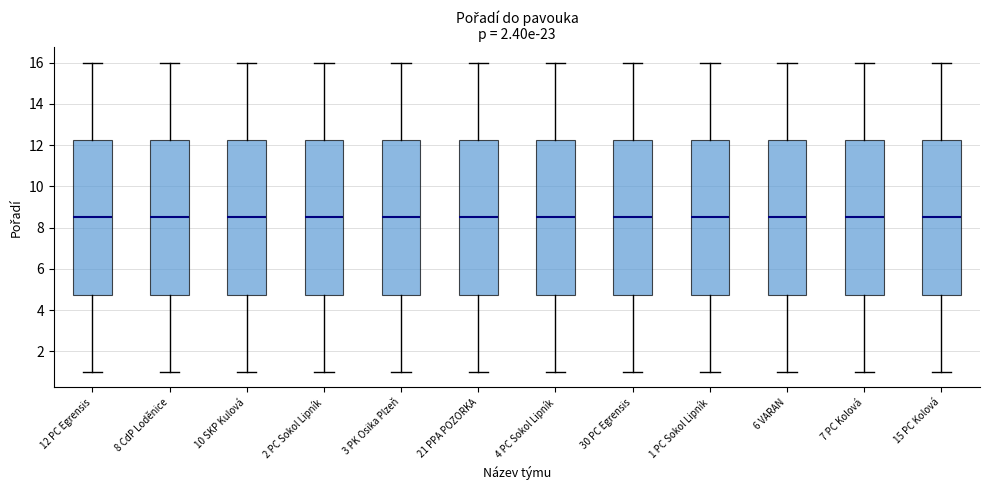

Reading left to right, read every box against the y-axis: the position of its median line, the range the box covers, and the ends of its whiskers. The values are not printed on the chart, so give them approximately, as read against the axis.

12 PC Egrensis: median 8.6, box 4.8 to 12.2, whiskers 1.0 to 16.0
8 CdP Loděnice: median 8.6, box 4.8 to 12.2, whiskers 1.0 to 16.0
10 SKP Kulová: median 8.6, box 4.8 to 12.2, whiskers 1.0 to 16.0
2 PC Sokol Lipník: median 8.6, box 4.8 to 12.2, whiskers 1.0 to 16.0
3 PK Osika Plzeň: median 8.6, box 4.8 to 12.2, whiskers 1.0 to 16.0
21 PPA POZORKA: median 8.6, box 4.8 to 12.2, whiskers 1.0 to 16.0
4 PC Sokol Lipník: median 8.6, box 4.8 to 12.2, whiskers 1.0 to 16.0
30 PC Egrensis: median 8.6, box 4.8 to 12.2, whiskers 1.0 to 16.0
1 PC Sokol Lipník: median 8.6, box 4.8 to 12.2, whiskers 1.0 to 16.0
6 VARAN: median 8.6, box 4.8 to 12.2, whiskers 1.0 to 16.0
7 PC Kolová: median 8.6, box 4.8 to 12.2, whiskers 1.0 to 16.0
15 PC Kolová: median 8.6, box 4.8 to 12.2, whiskers 1.0 to 16.0